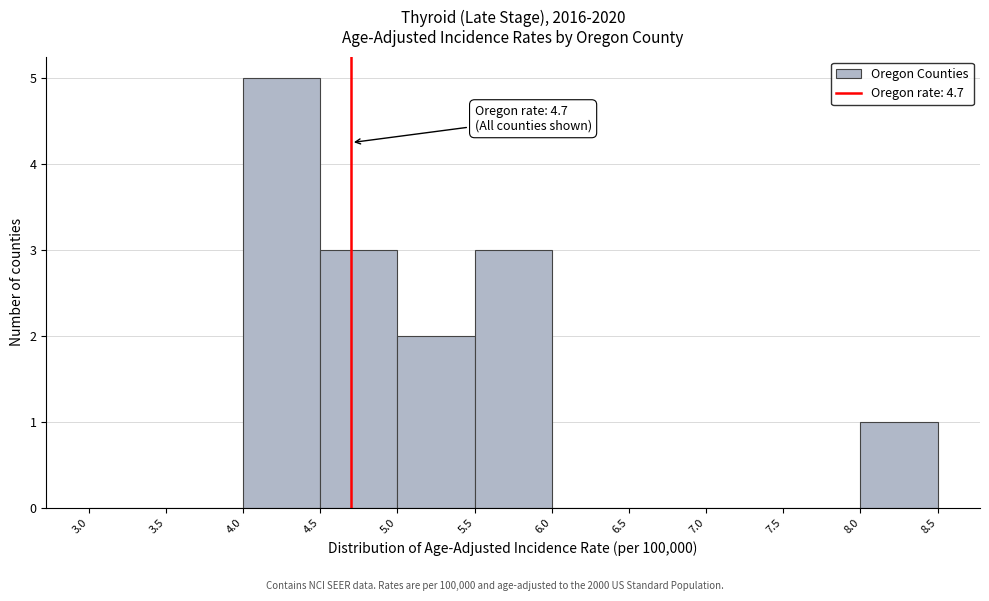

Which range on the x-axis has the tallest bar?

4.0 to 4.5